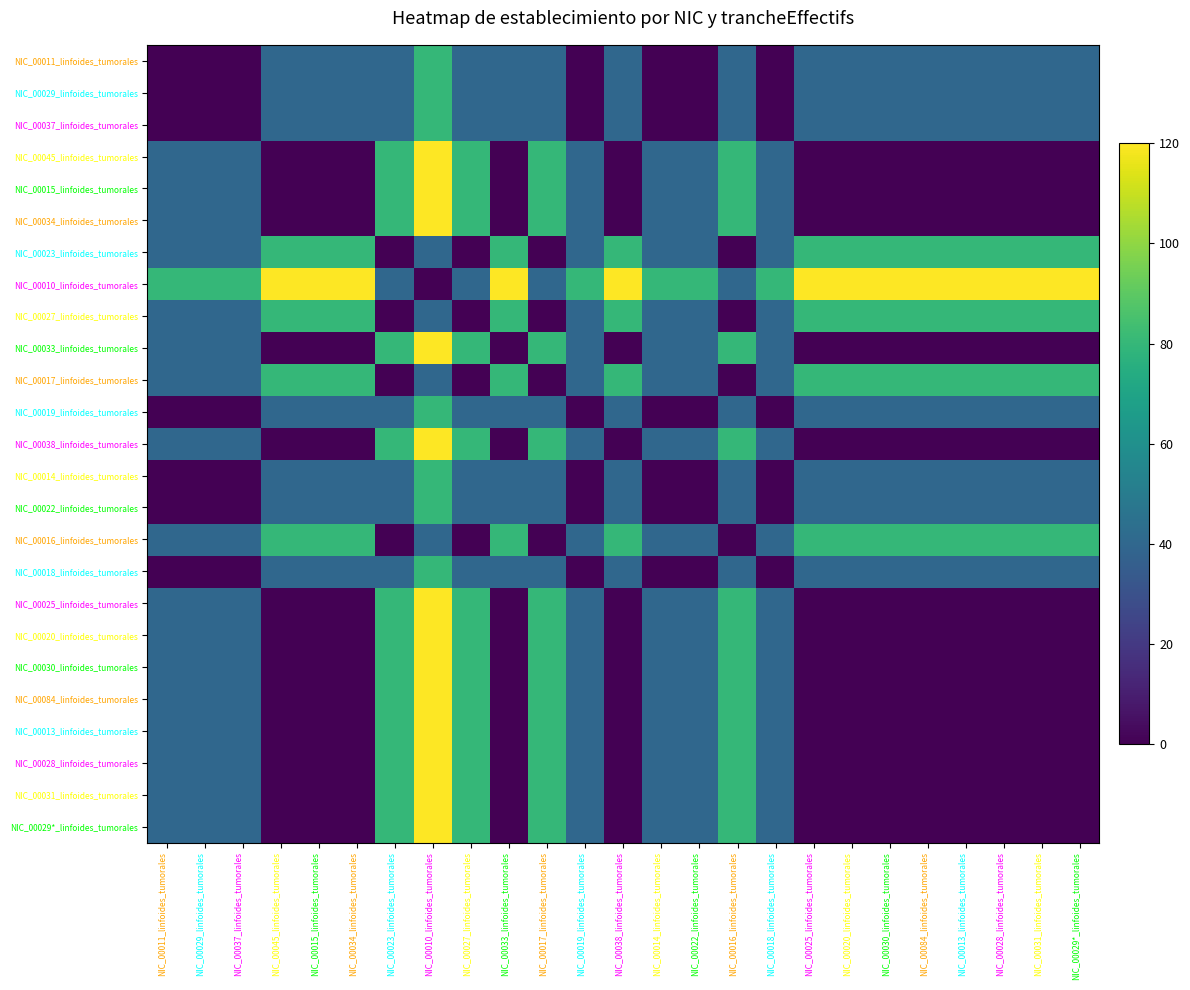

What is the total value across all series at NIC_00013_linfoides_tumorales?

720